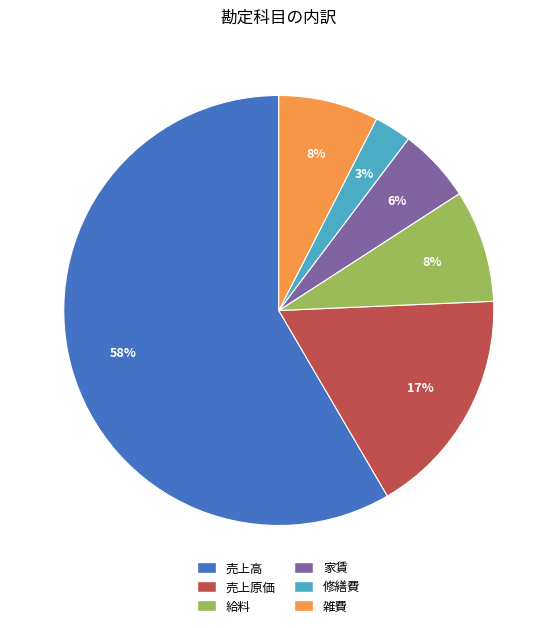

Combined, do 売上高 and 家賃 account for over 50%?

Yes